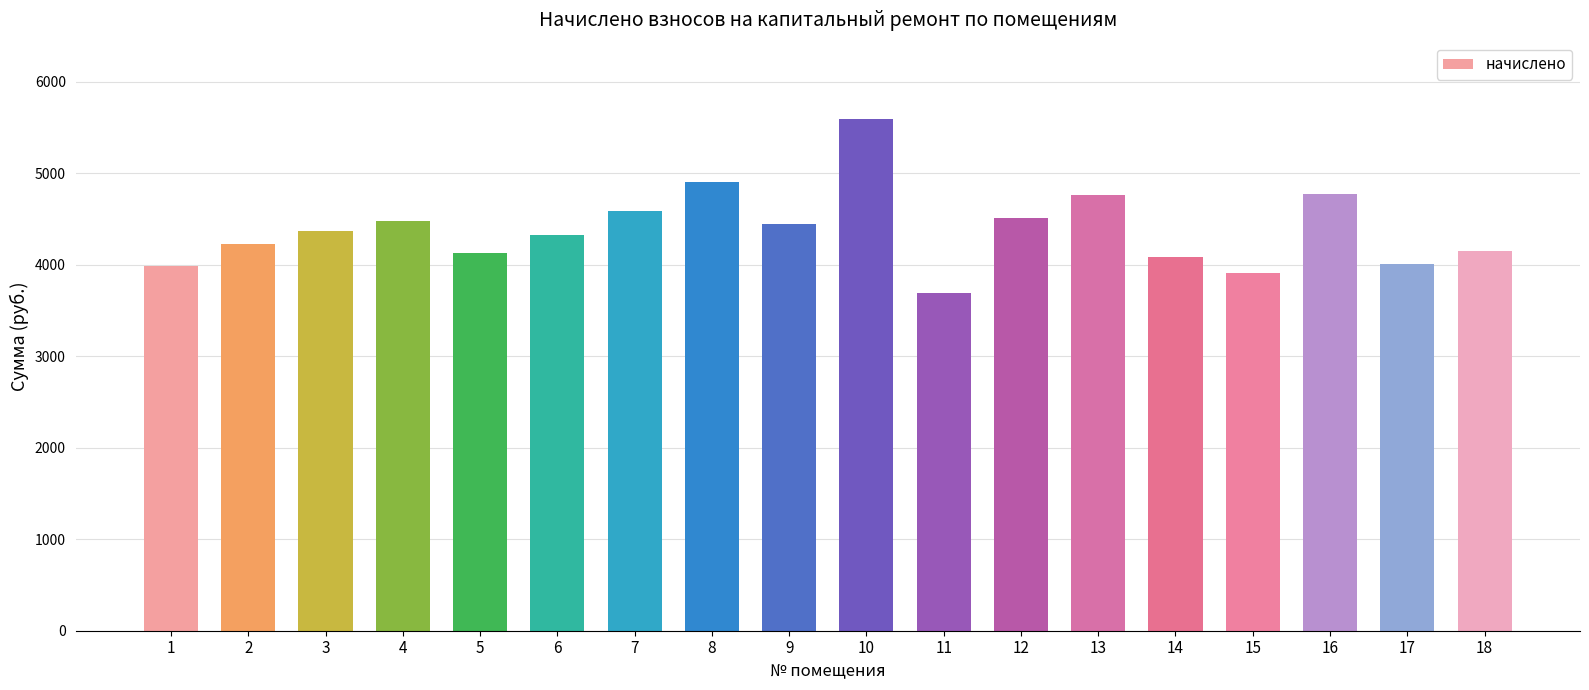

Does the chart contain stacked bars?

No